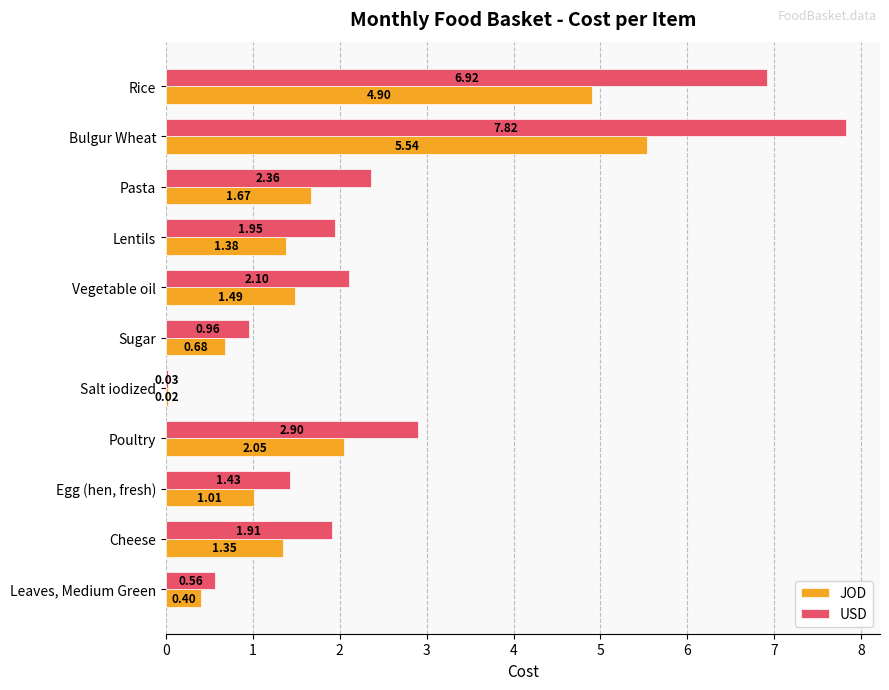

Which series has the largest total across all categories?

USD